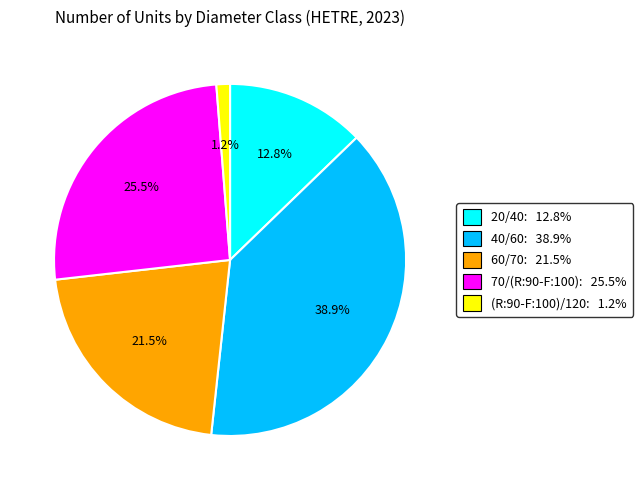

Do 40/60 and 60/70 together represent more than half of the pie?

Yes